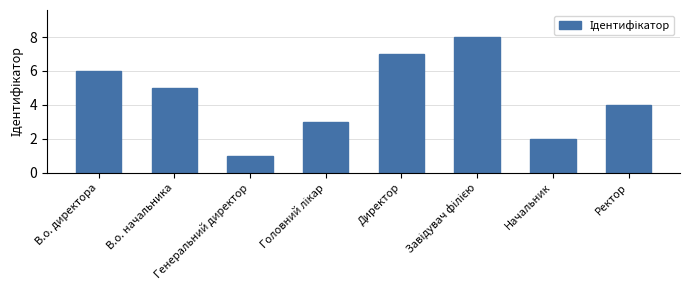

What is the label of the 1st bar from the right?

Ректор